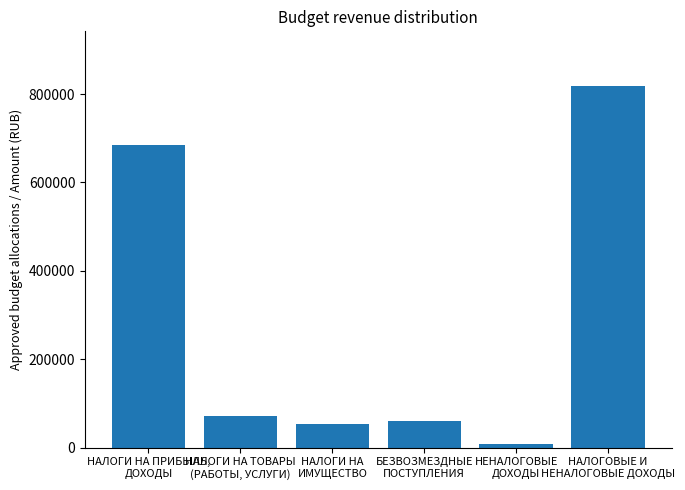

Rank the categories by value from highest to lowest.

НАЛОГОВЫЕ И
НЕНАЛОГОВЫЕ ДОХОДЫ, НАЛОГИ НА ПРИБЫЛЬ,
ДОХОДЫ, НАЛОГИ НА ТОВАРЫ
(РАБОТЫ, УСЛУГИ), БЕЗВОЗМЕЗДНЫЕ
ПОСТУПЛЕНИЯ, НАЛОГИ НА
ИМУЩЕСТВО, НЕНАЛОГОВЫЕ
ДОХОДЫ